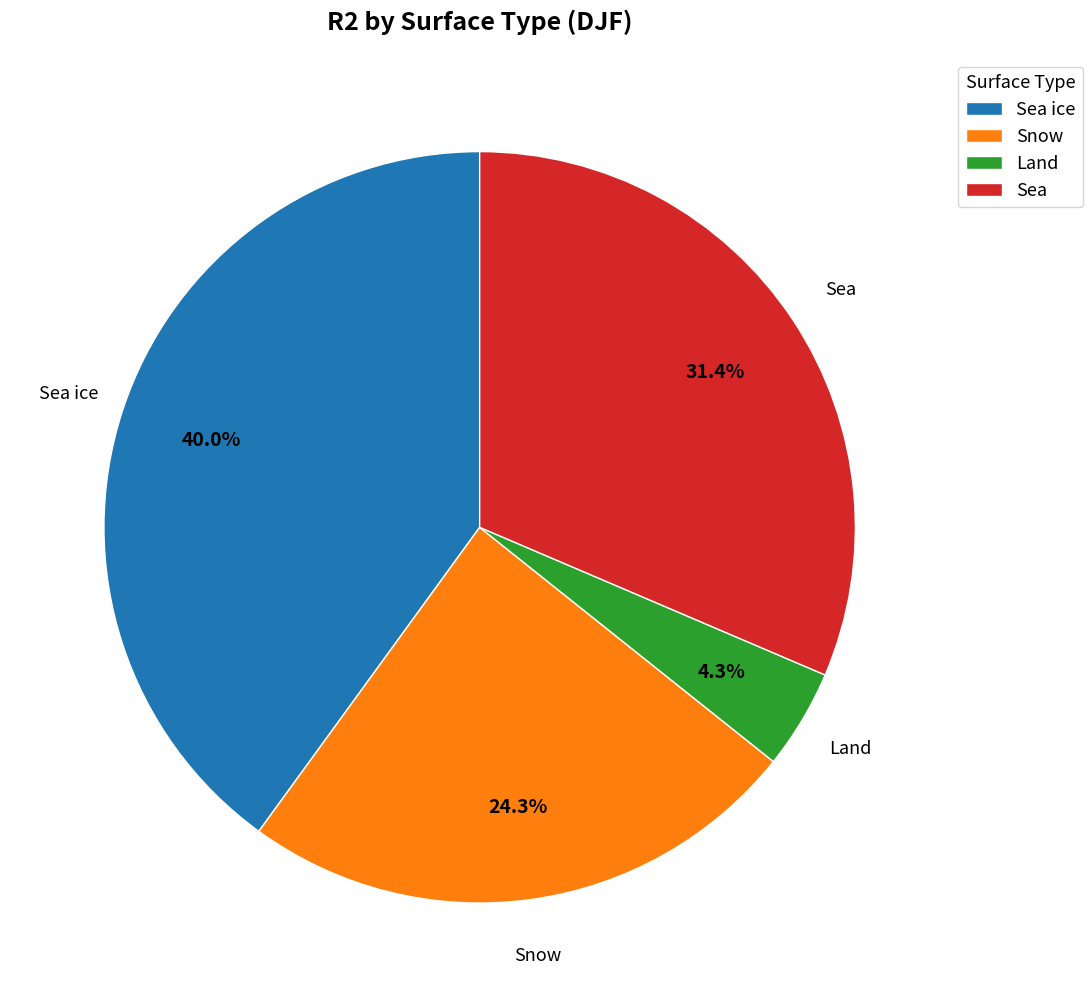

Is Sea ice the majority of the pie?

No